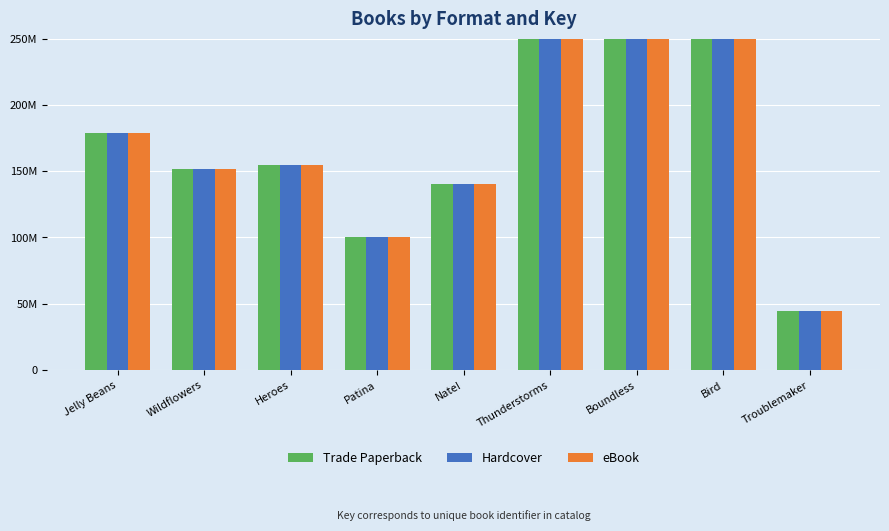

What value does the Hardcover series have at Wildflowers, to the nearest 100?

151512400